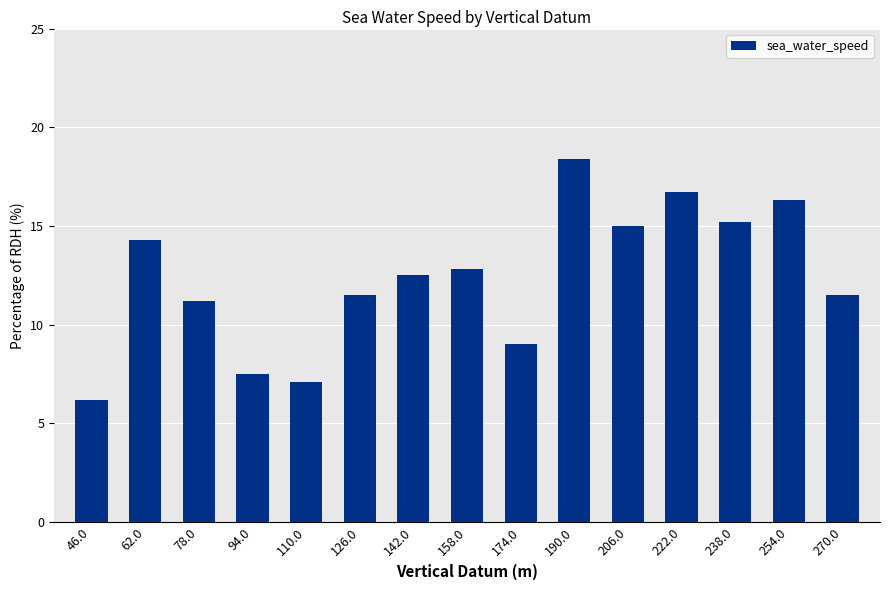

The value at 254.0 is 16.3. True or false?

True